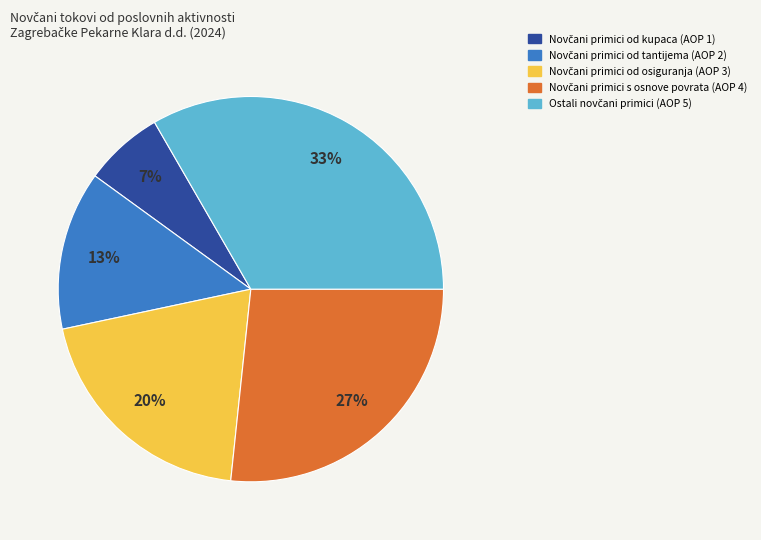

To the nearest percent, what is the average slice percentage?

20%